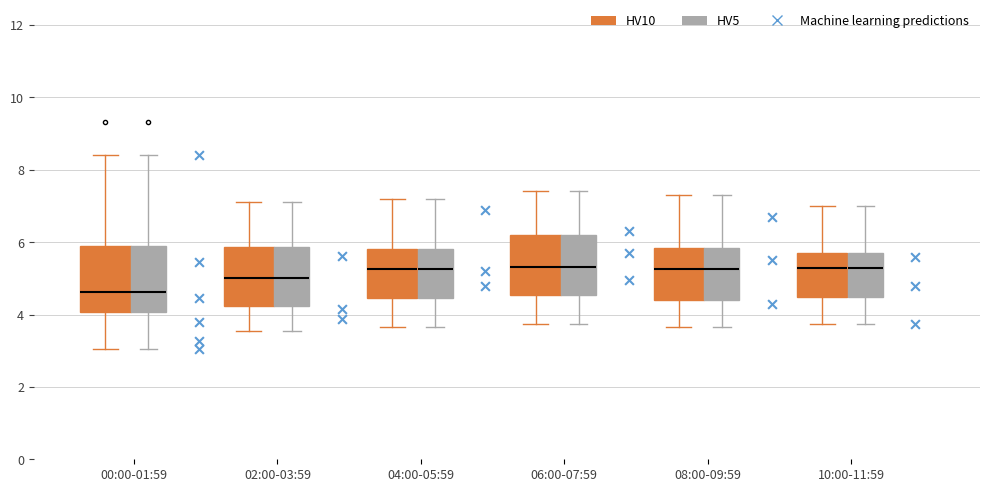

Where does the median line of the box for 04:00-05:59 (HV10) sit on the y-axis? The values are not printed on the chart, so give them approximately, as read against the axis.

5.2